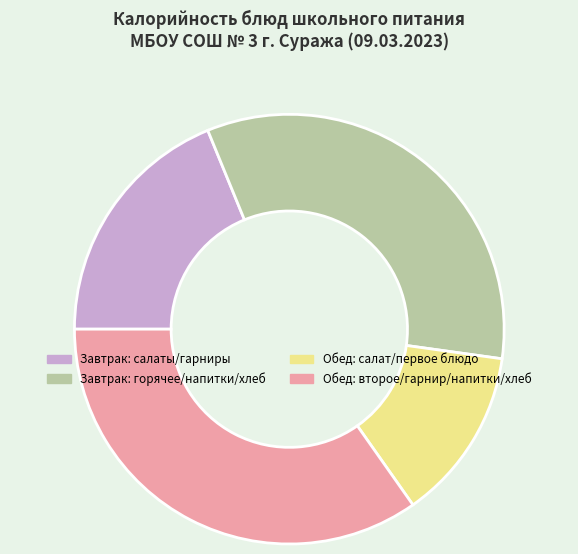

Does any single category account for the majority?

No